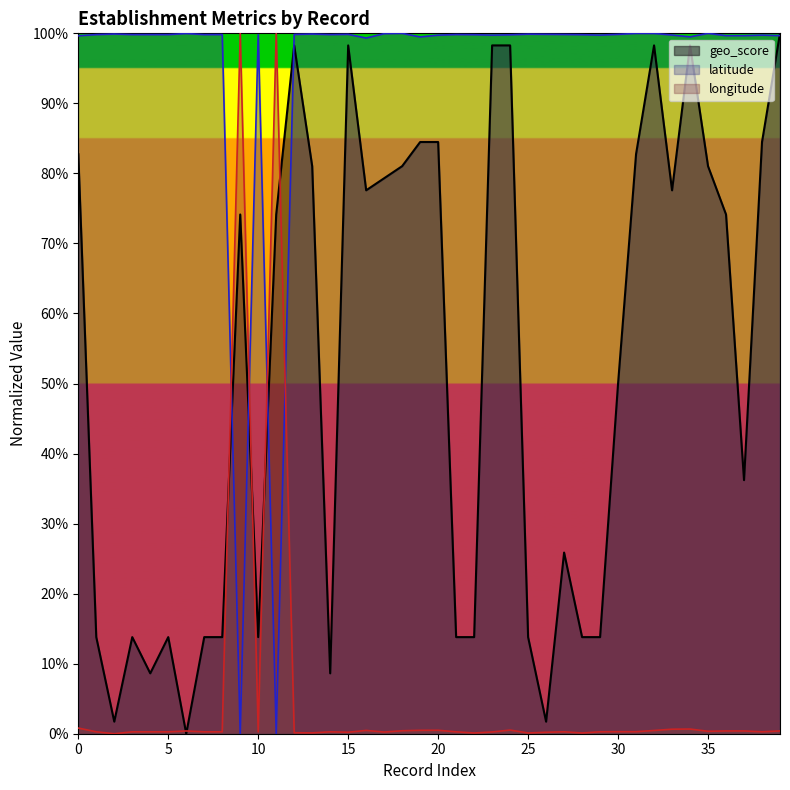

Which category has the lowest value across all series?

7